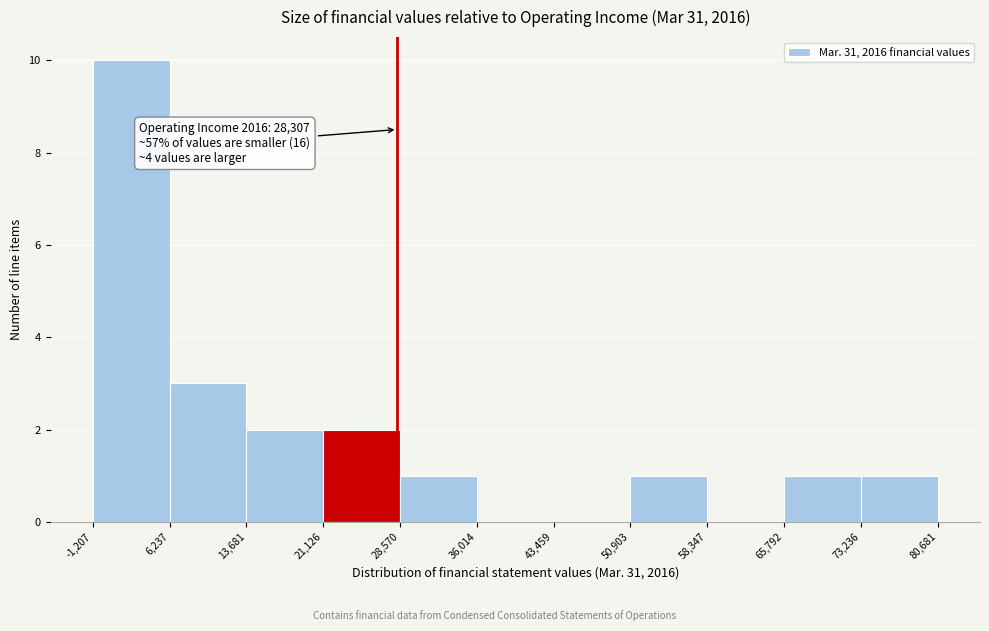

Which range on the x-axis has the tallest bar?

-1,207 to 6,237